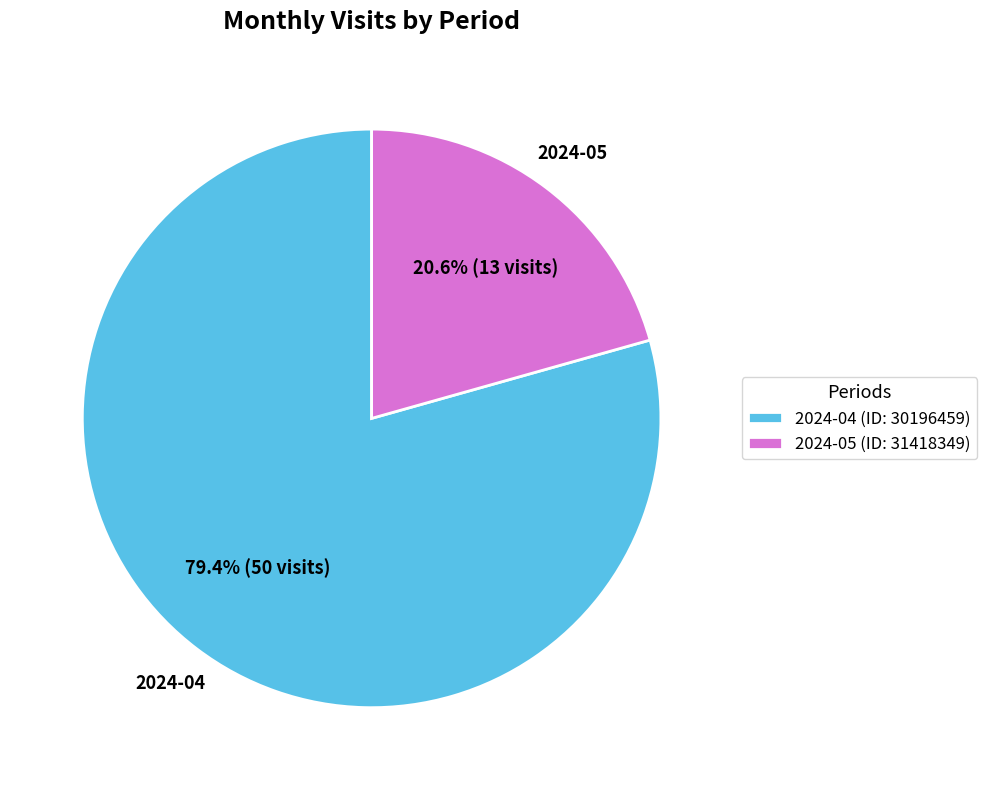

How many slices are in this pie chart?

2